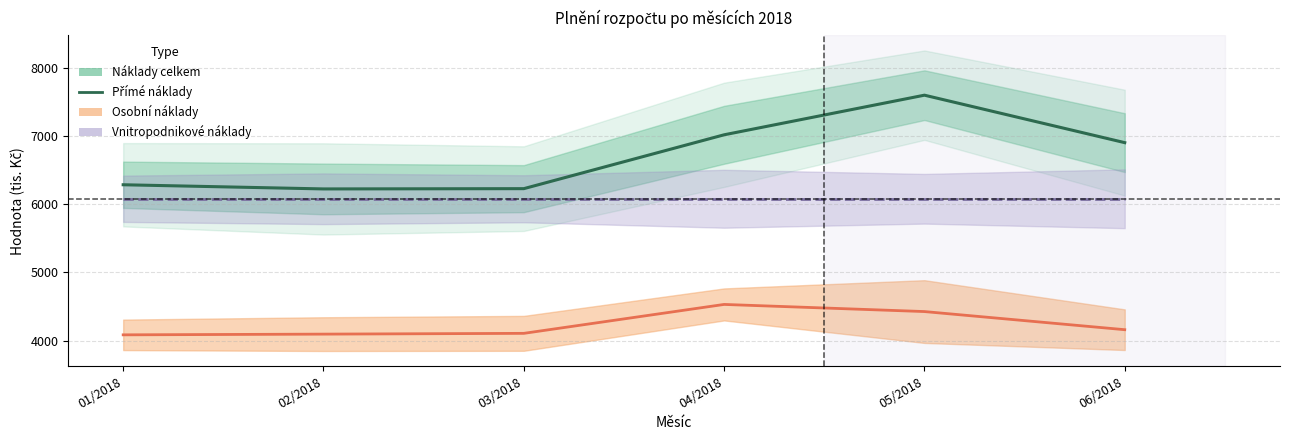

What value does the data have at 01/2018?

6285.9